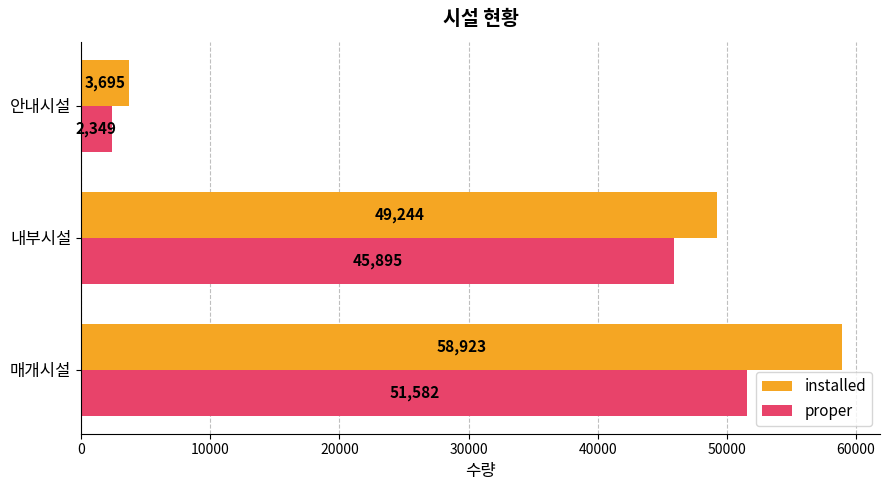

What is the minimum value for proper?

2349